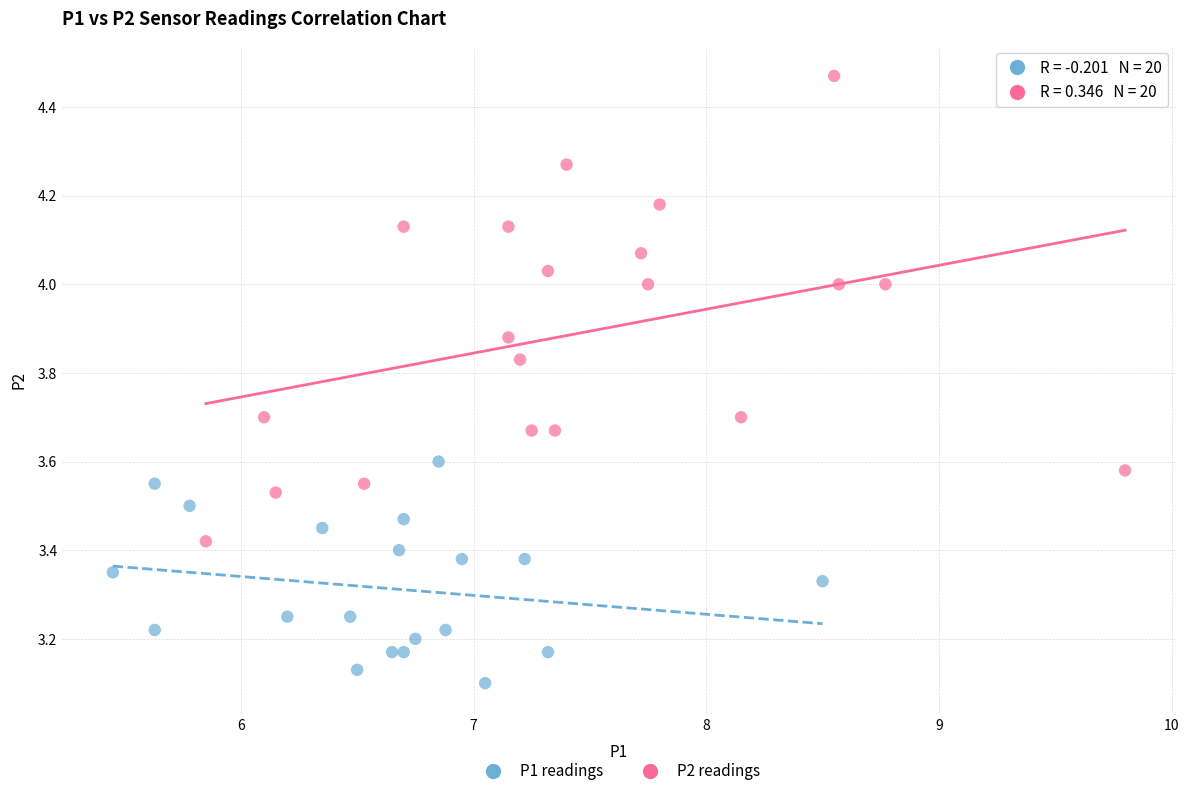

Which series reaches the maximum Y coordinate?

P2 readings